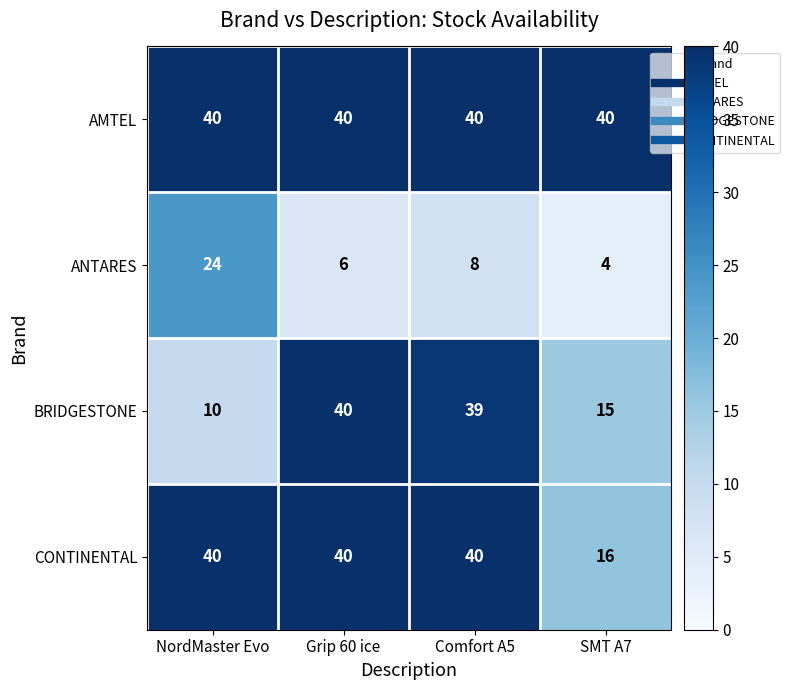

What is the difference between the BRIDGESTONE values at SMT A7 and Grip 60 ice?

25